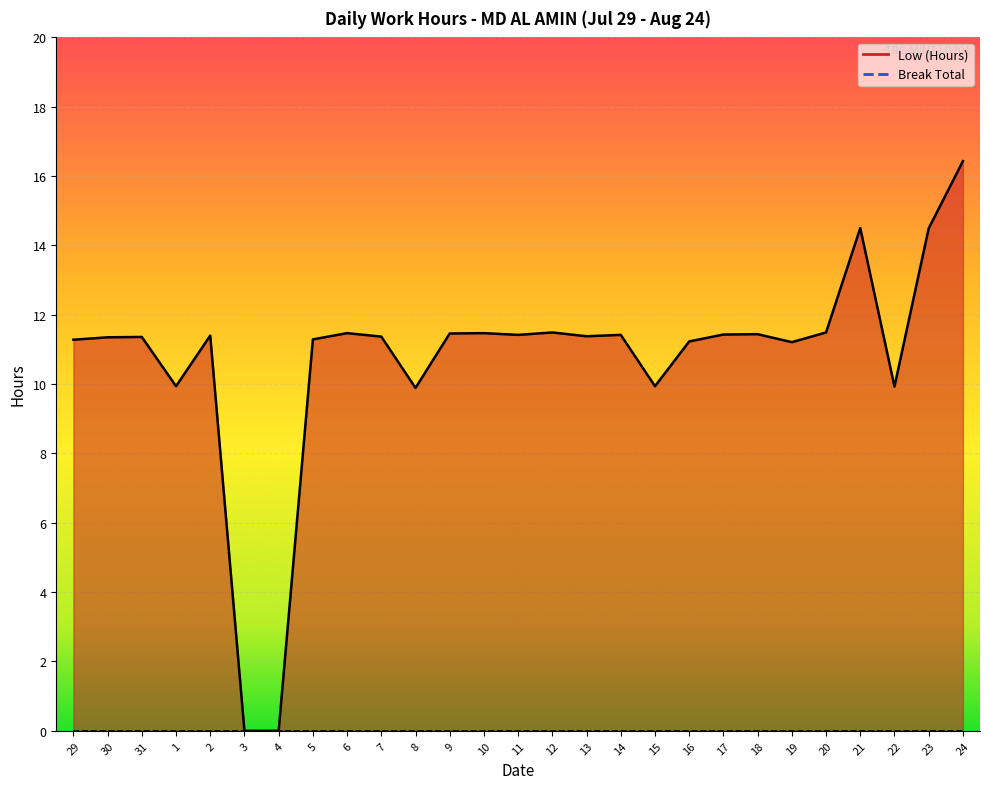

What are all the series names shown in the legend?

Low (Hours) line, Break Total line